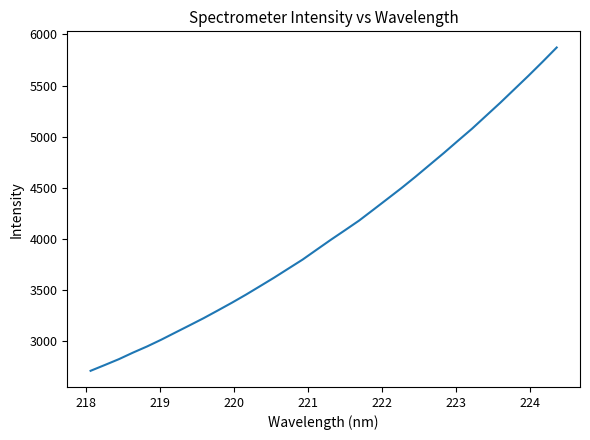

What is the difference between the second highest and second lowest values?

2967.3